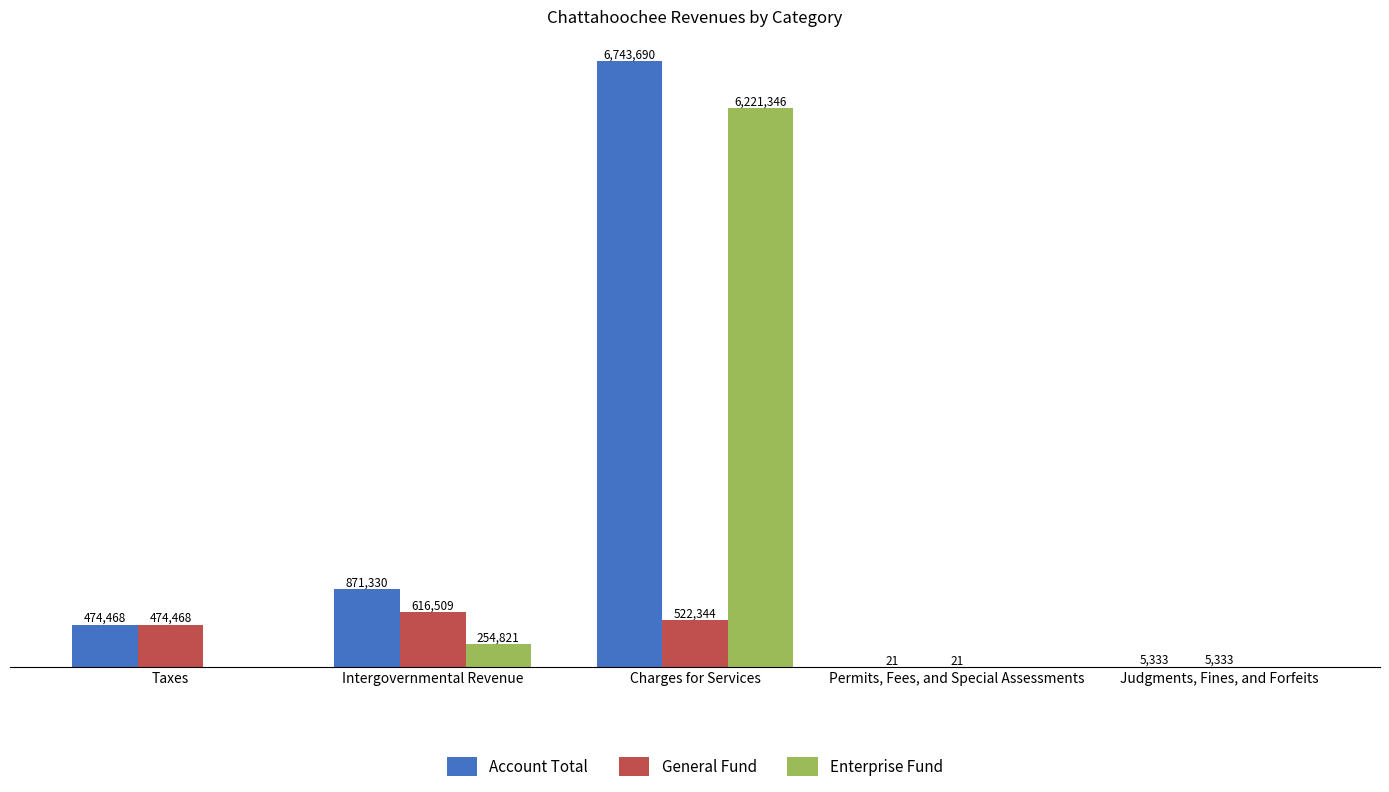

What is the minimum value for General Fund?

21